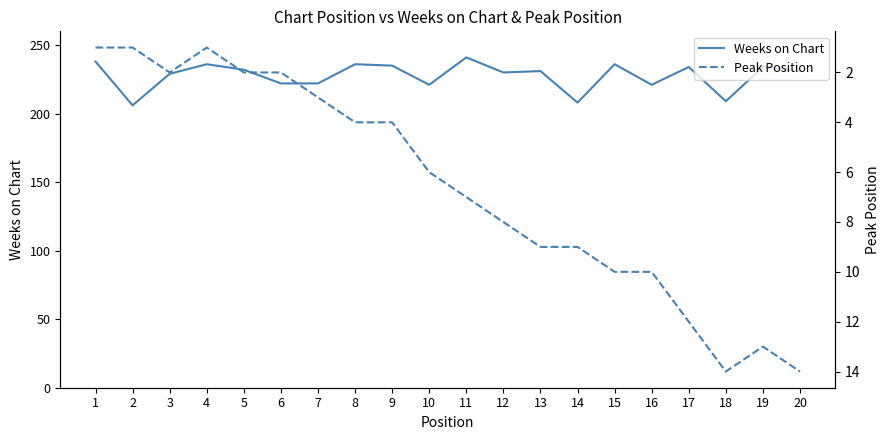

List the series in order of their overall mean, highest first.

Weeks on Chart, Peak Position